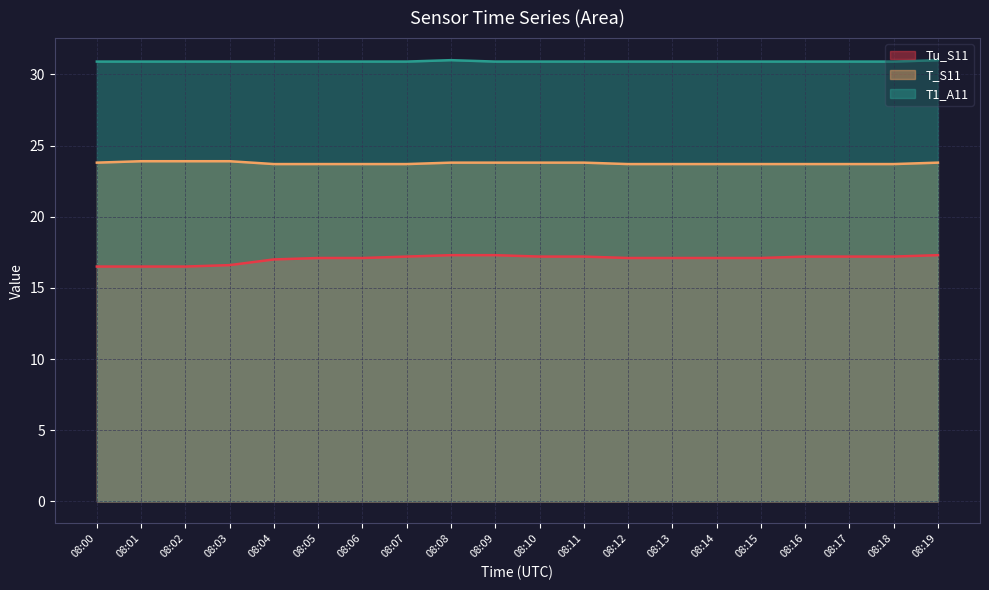

Which label corresponds to the smallest value in the chart?

08:00